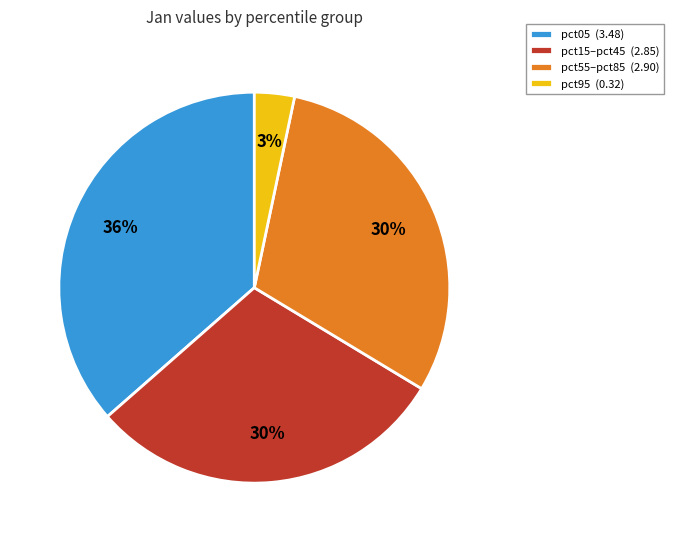

To the nearest percent, what is the difference between the largest and smallest slice percentages?

33%